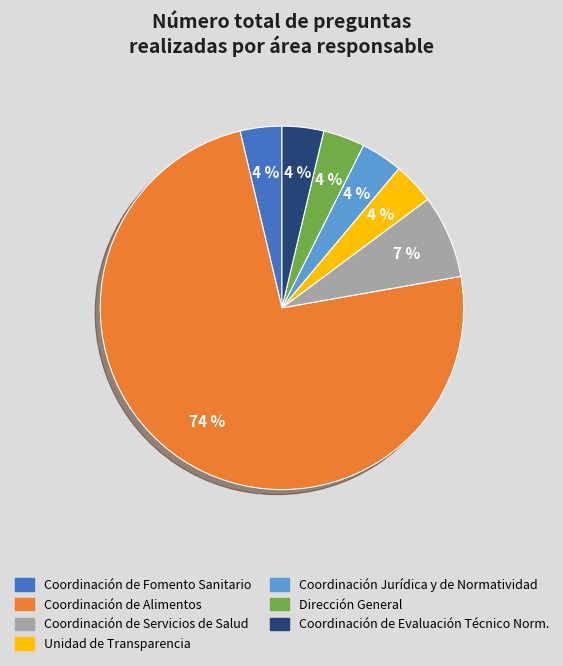

How many segments does this pie chart have?

7